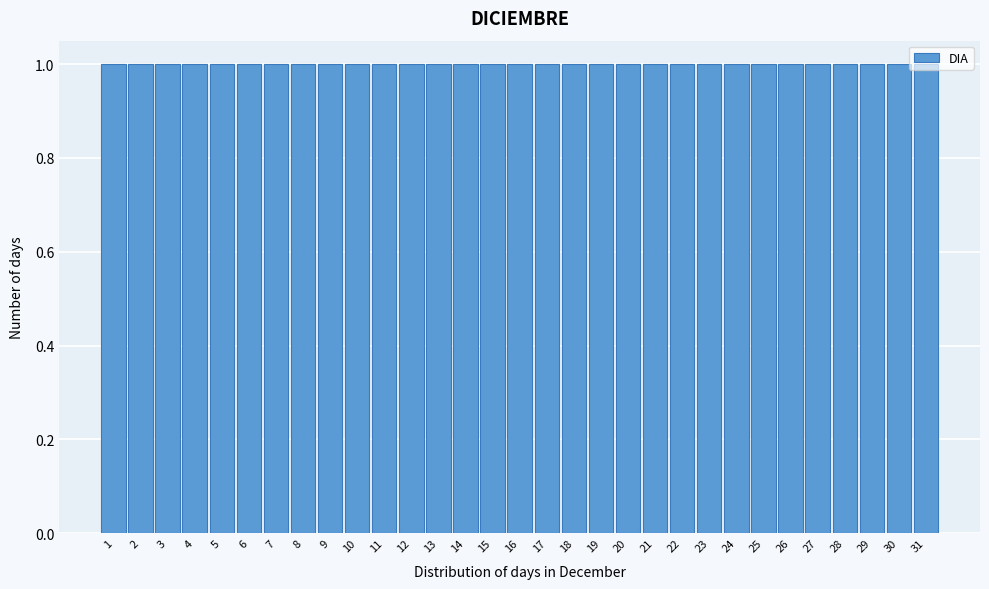

Reading left to right, transcribe this chart: for each bar, give the range it covers on the x-axis and its height. The values are not printed on the chart, so give them approximately, as read against the axis.

0.5 to 1.5: 1
1.5 to 2.5: 1
2.5 to 3.5: 1
3.5 to 4.5: 1
4.5 to 5.5: 1
5.5 to 6.5: 1
6.5 to 7.5: 1
7.5 to 8.5: 1
8.5 to 9.5: 1
9.5 to 10.5: 1
10.5 to 11.5: 1
11.5 to 12.5: 1
12.5 to 13.5: 1
13.5 to 14.5: 1
14.5 to 15.5: 1
15.5 to 16.5: 1
16.5 to 17.5: 1
17.5 to 18.5: 1
18.5 to 19.5: 1
19.5 to 20.5: 1
20.5 to 21.5: 1
21.5 to 22.5: 1
22.5 to 23.5: 1
23.5 to 24.5: 1
24.5 to 25.5: 1
25.5 to 26.5: 1
26.5 to 27.5: 1
27.5 to 28.5: 1
28.5 to 29.5: 1
29.5 to 30.5: 1
30.5 to 31.5: 1